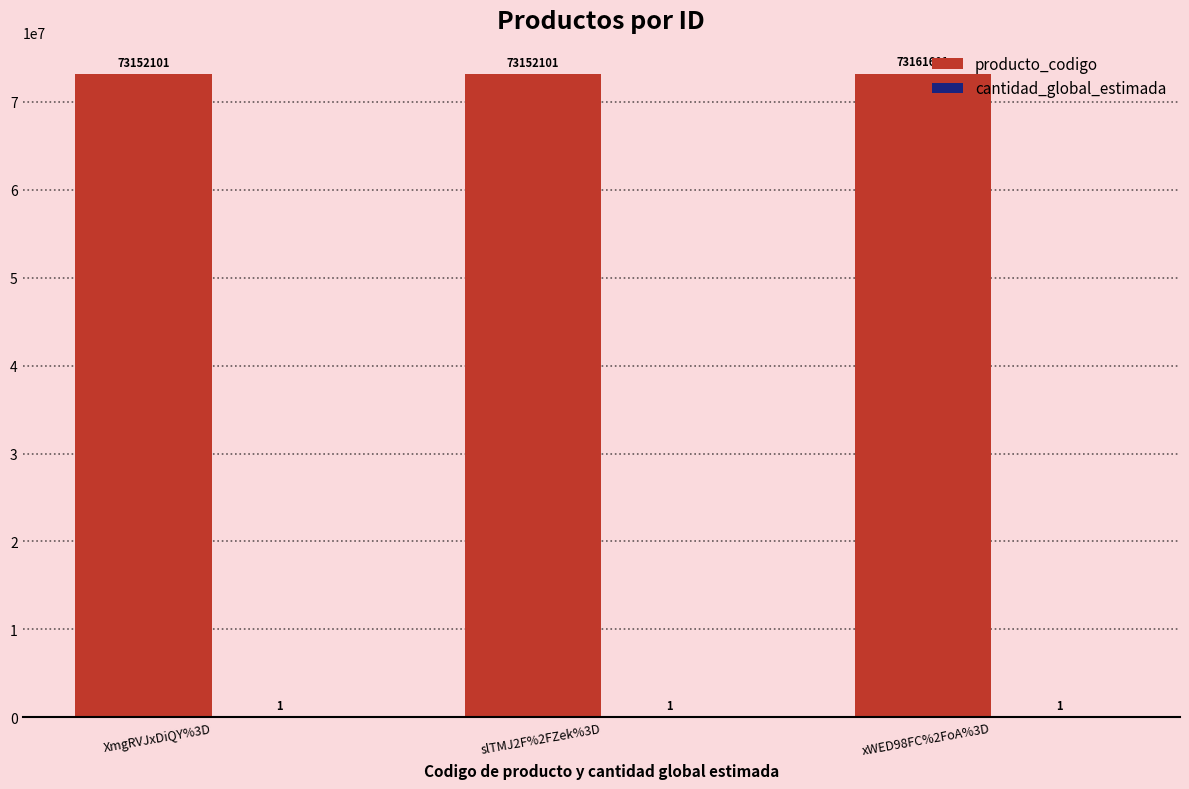

What is the sum of all producto_codigo values?

219465803